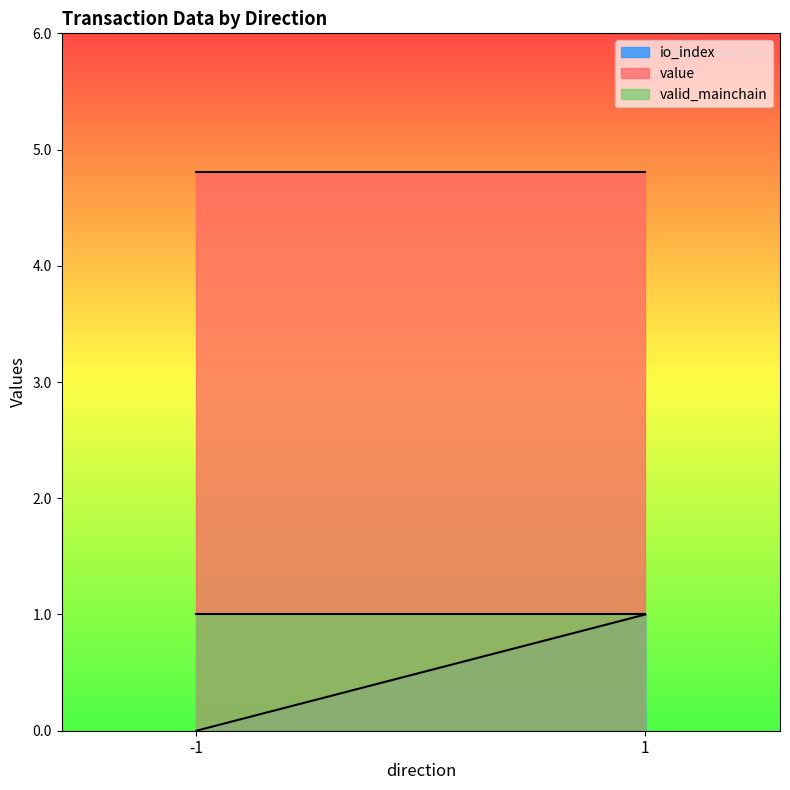

At which category is the sum across all series the highest?

1